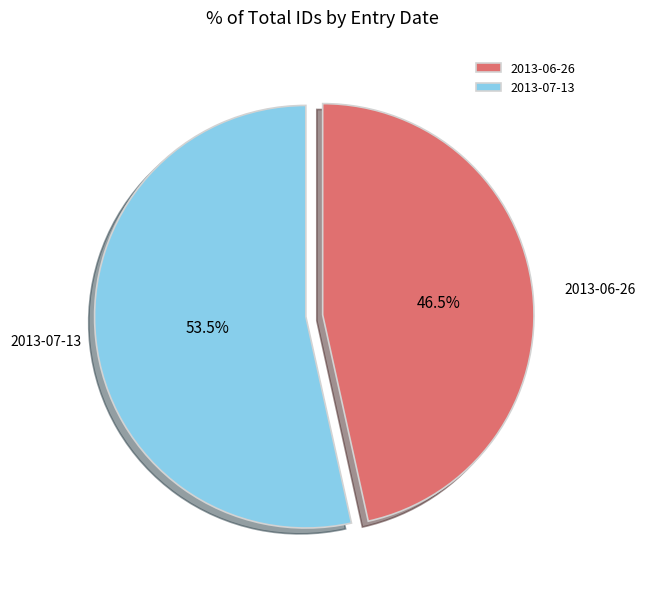

To the nearest percent, what is the difference between the 2013-07-13 and 2013-06-26 slice percentages?

7%